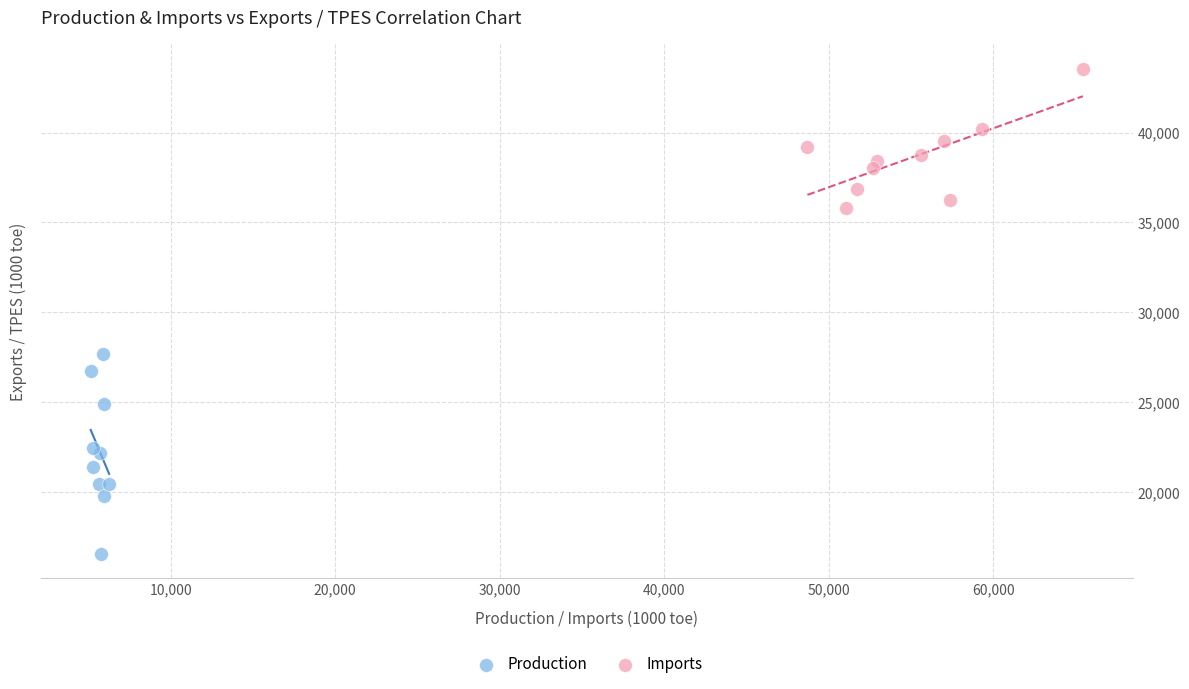

Which series reaches the maximum Y coordinate?

Imports